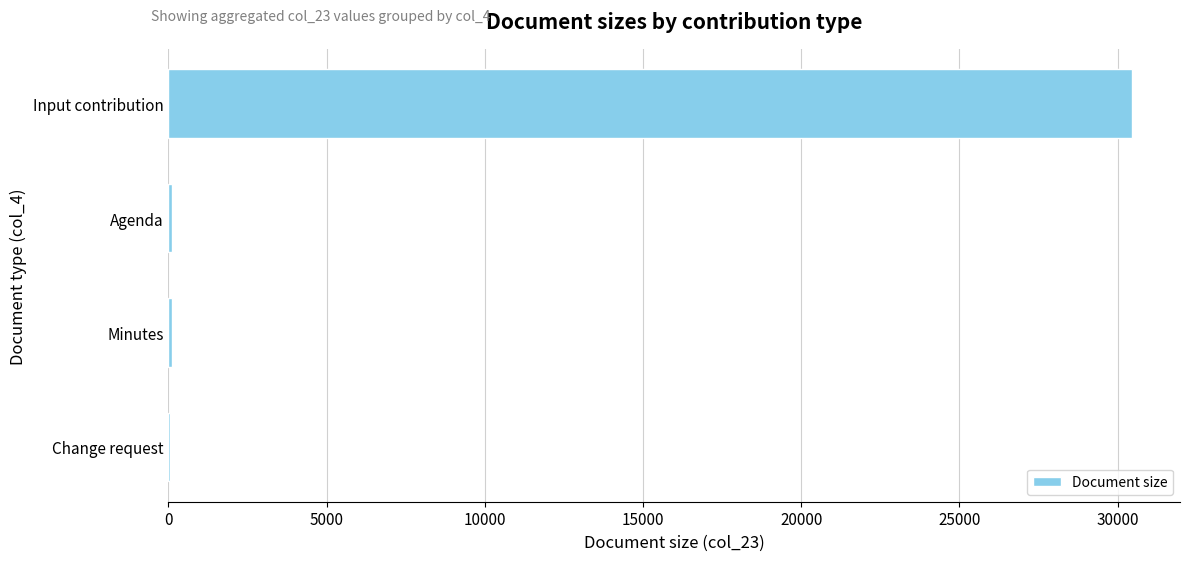

The value at Input contribution is 13074. True or false?

False